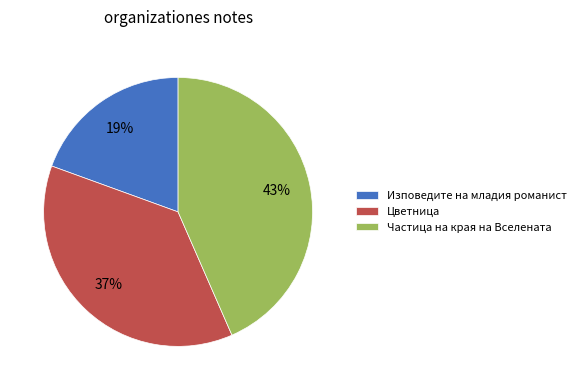

Is the sum of Изповедите на младия романист and Цветница greater than half?

Yes